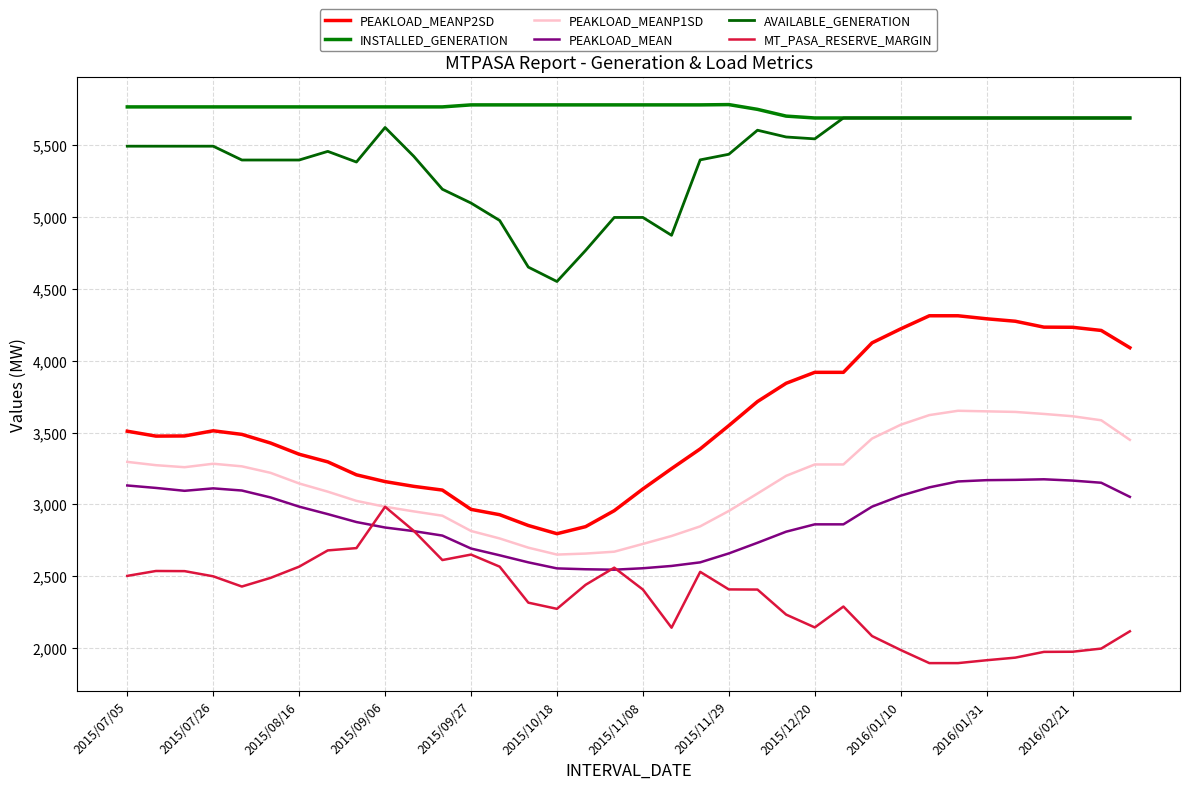

Does the chart have visible grid lines?

Yes